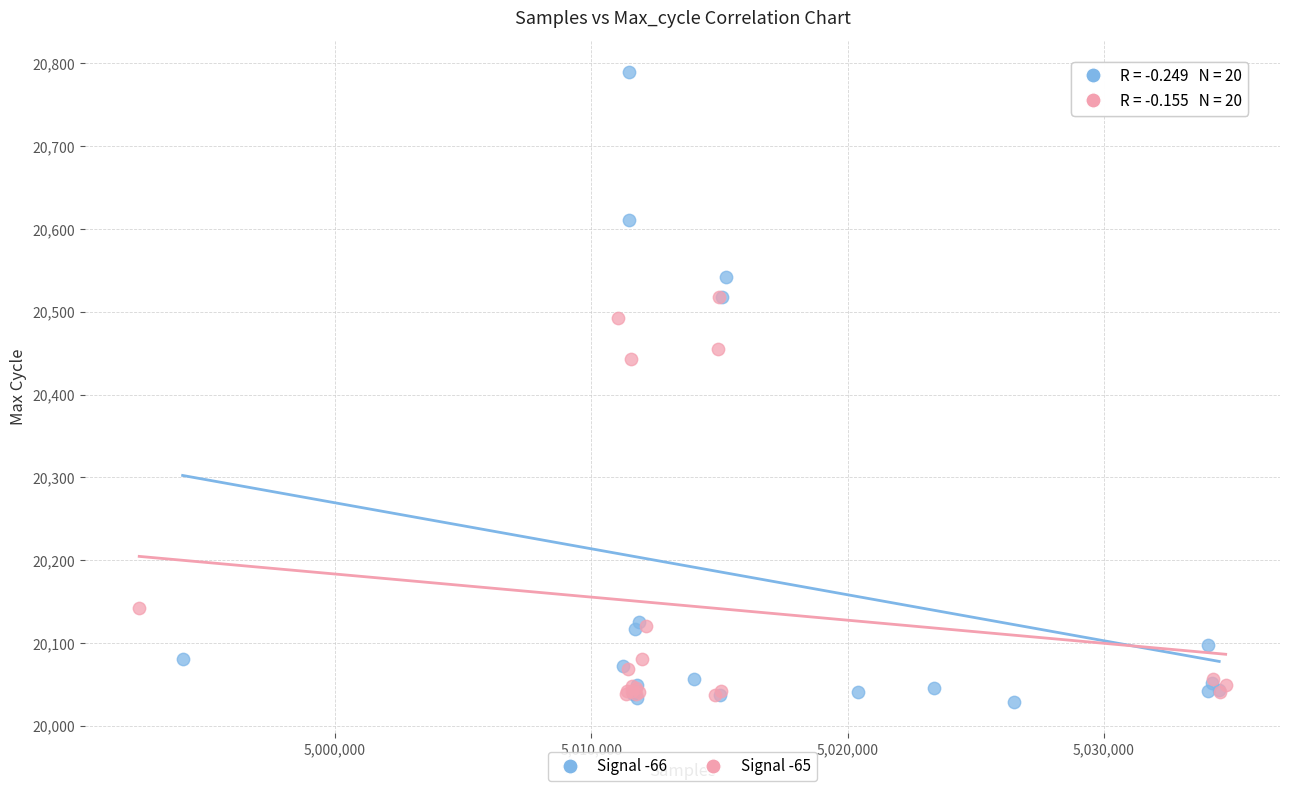

What are all the series names shown in the legend?

Signal -66, Signal -65